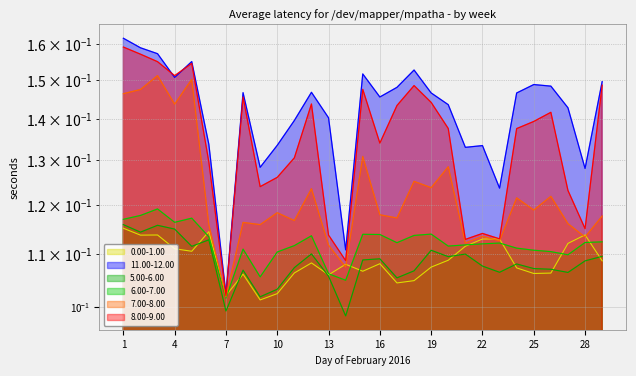

List the series in order of their peak value, lowest first.

0.00-1.00, 5.00-6.00, 6.00-7.00, 7.00-8.00, 8.00-9.00, 11.00-12.00